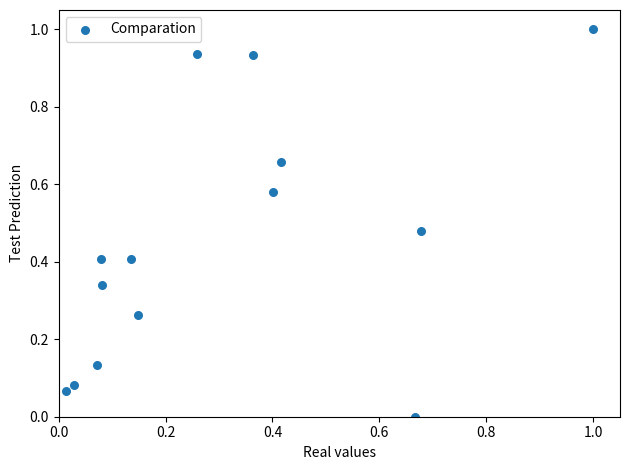

What is the range of Y values (max minus min)?

1.0